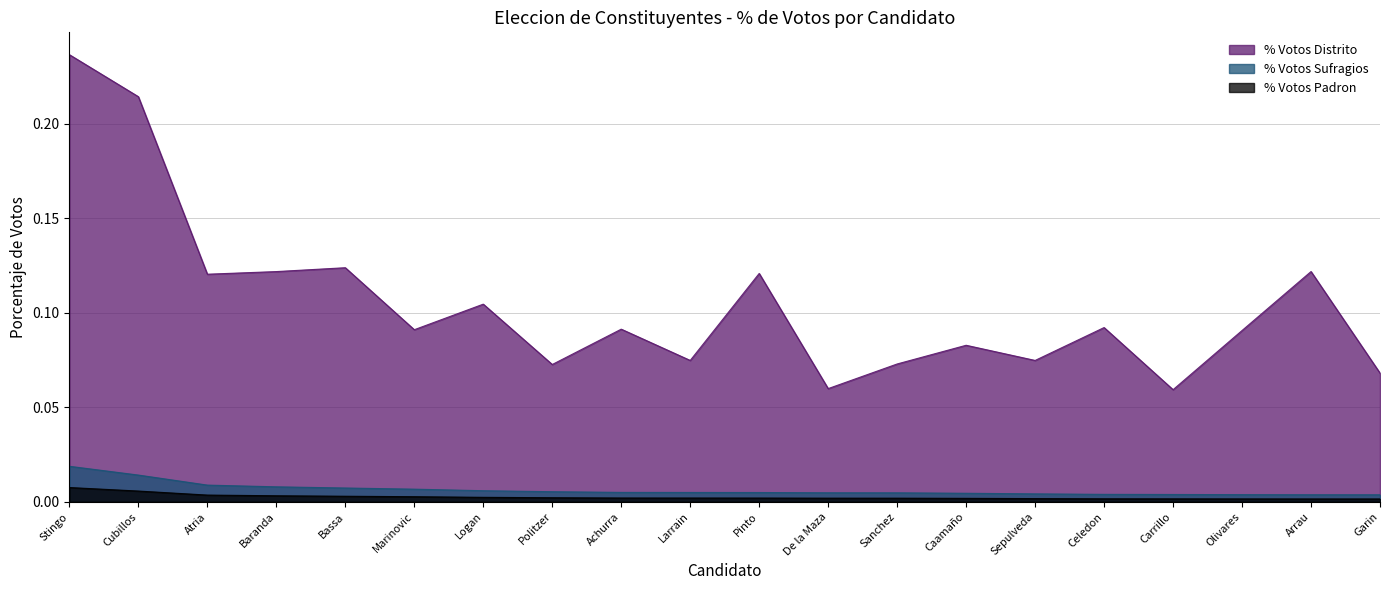

At which label does % Votos Sufragios reach its minimum?

Garin